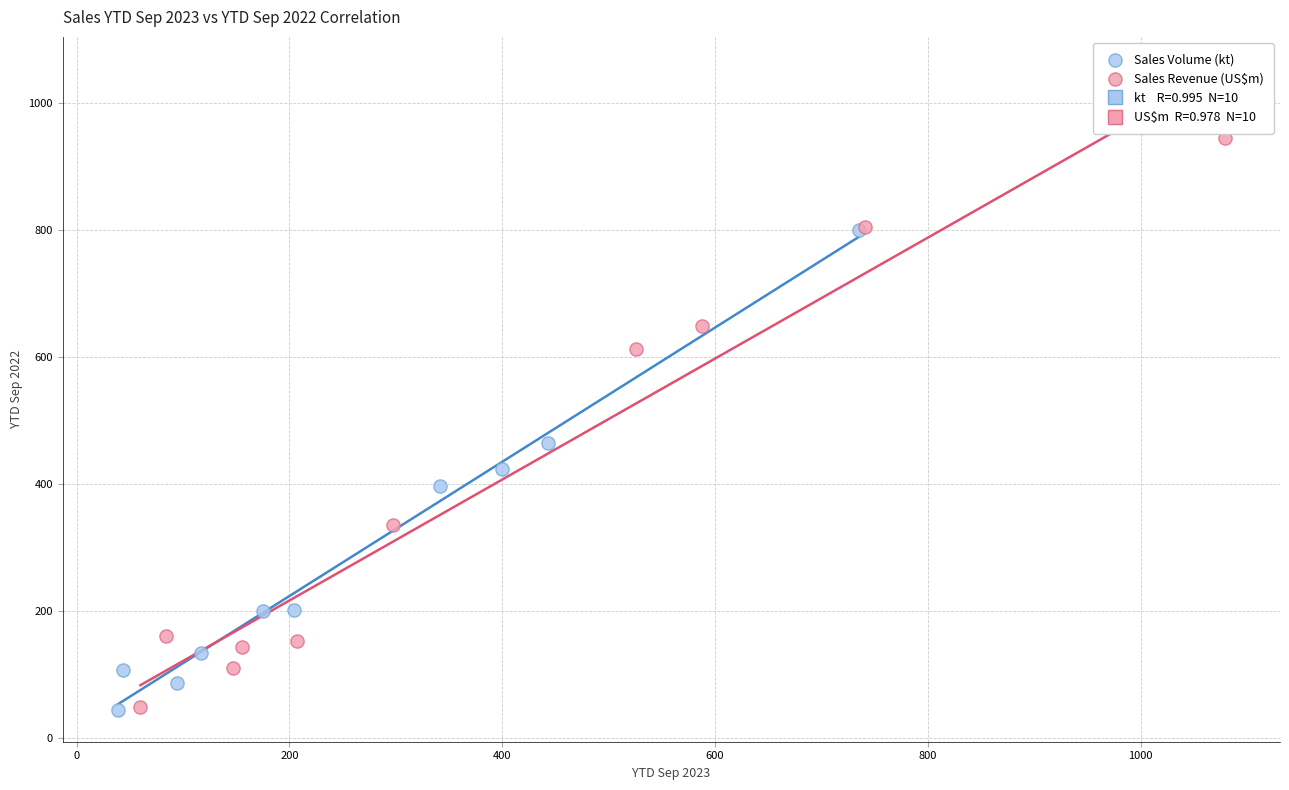

Which series contains the highest Y value?

Sales Revenue (US$m)